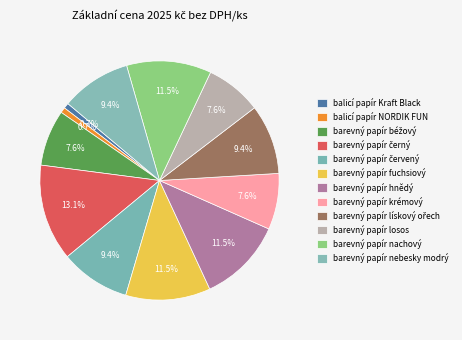

How many segments does this pie chart have?

12